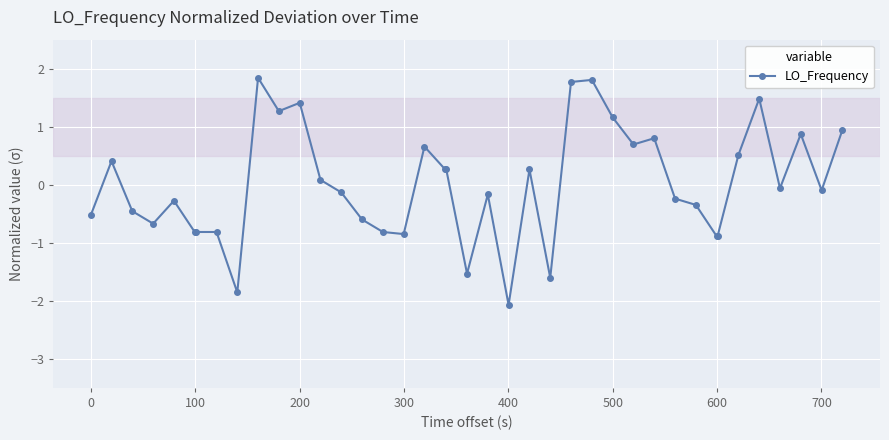

What is the maximum value shown in the chart?

1.8